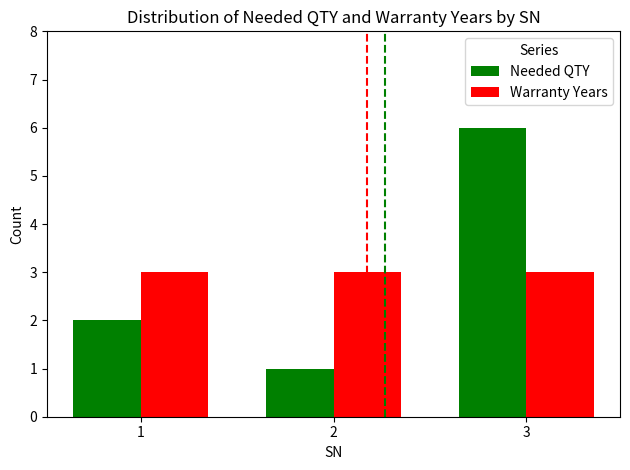

What is the average value of the Needed QTY series?

3